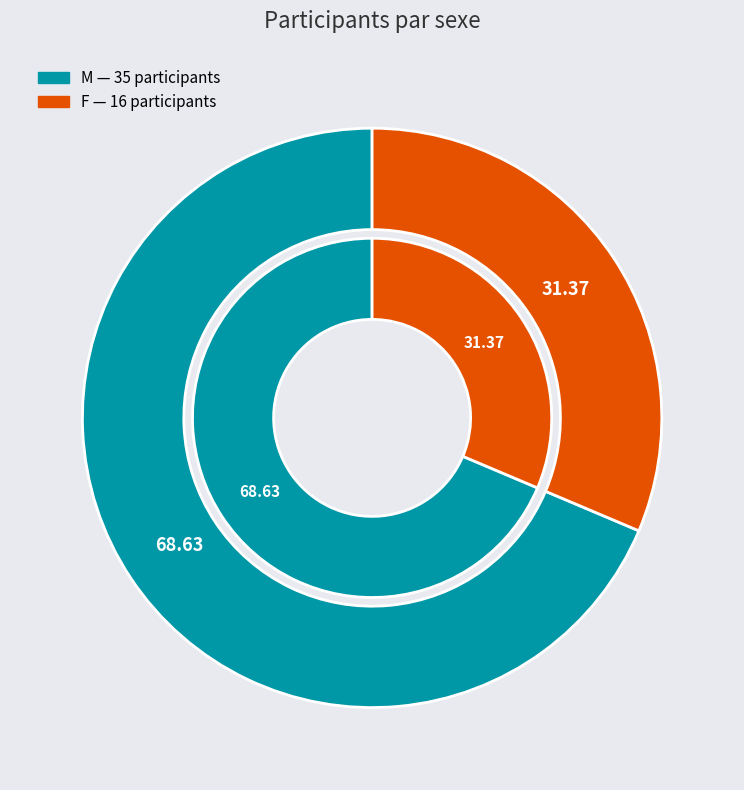

What percentage do F and M together represent?

100.0%